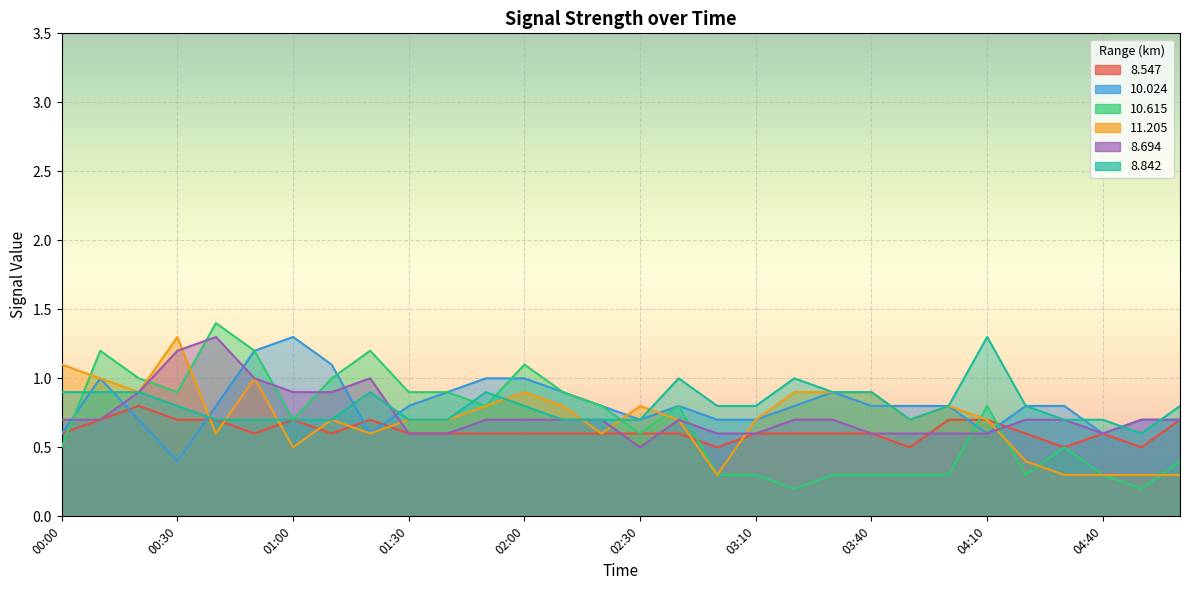

Which series ends up on top after the final intersection of 10.615 and 8.842?

8.842